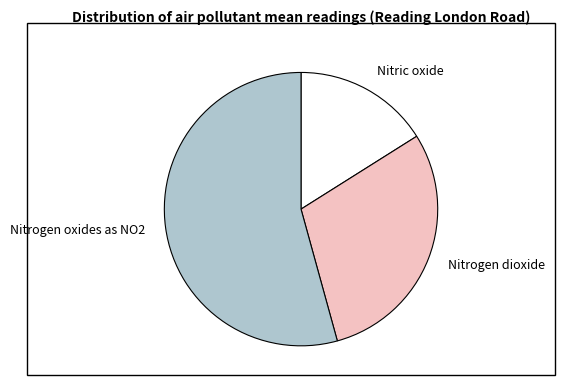

Rank the categories by value from highest to lowest.

Nitrogen oxides as NO2, Nitrogen dioxide, Nitric oxide